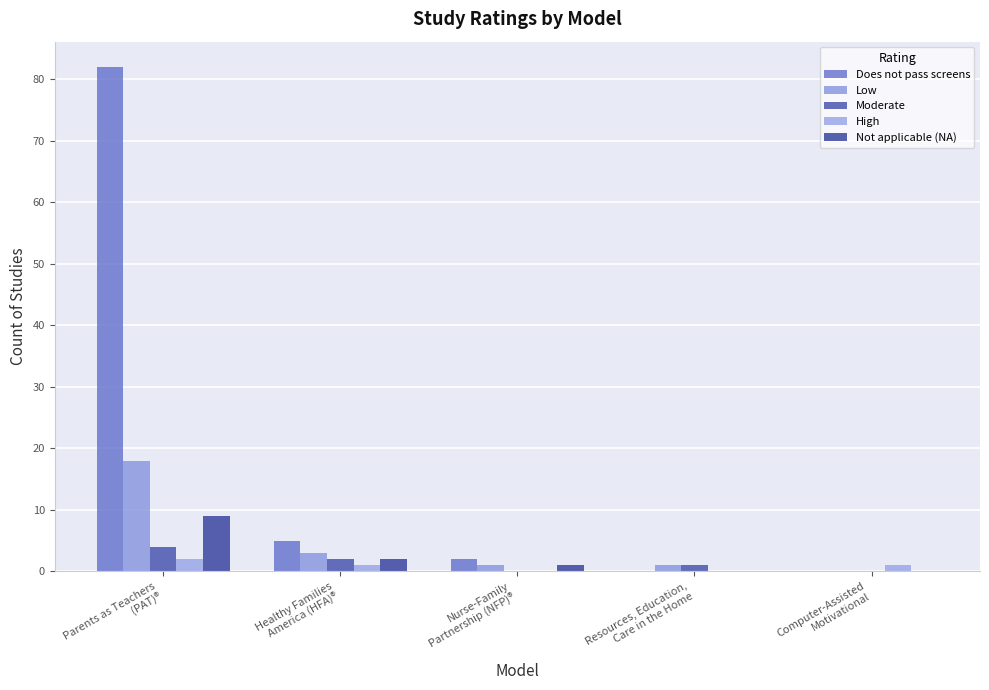

How many groups of bars are there?

5